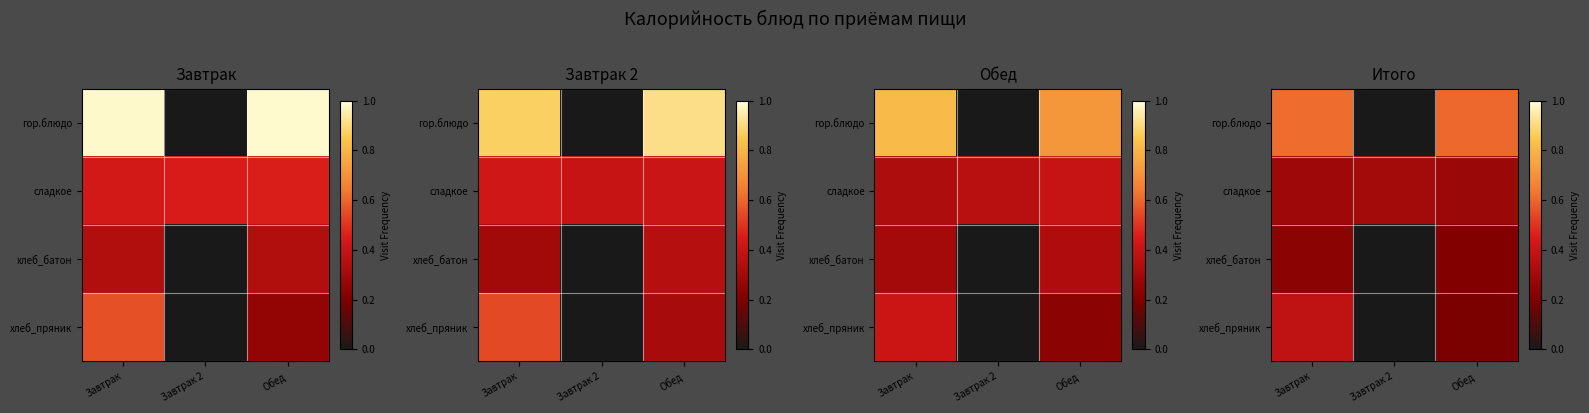

At Завтрак 2, list the series in order from largest to smallest.

сладкое, гор.блюдо, хлеб_батон, хлеб_пряник